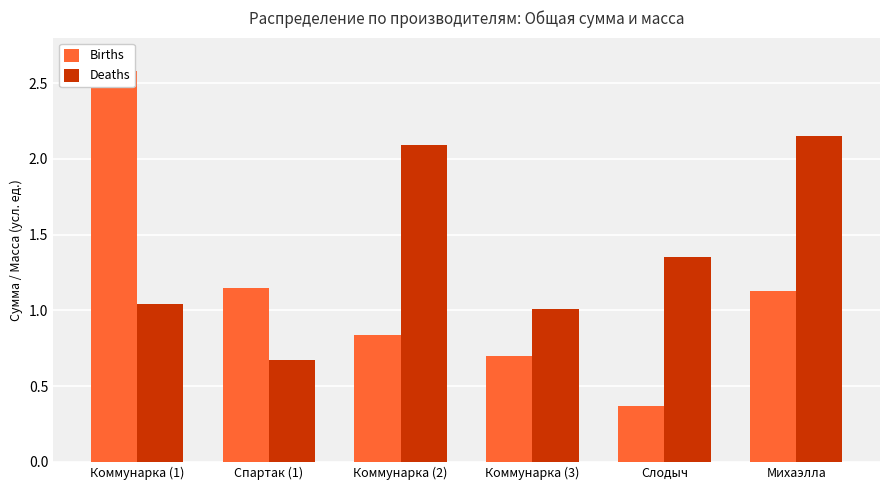

Where is Births nearest to the value 1?

Михаэлла